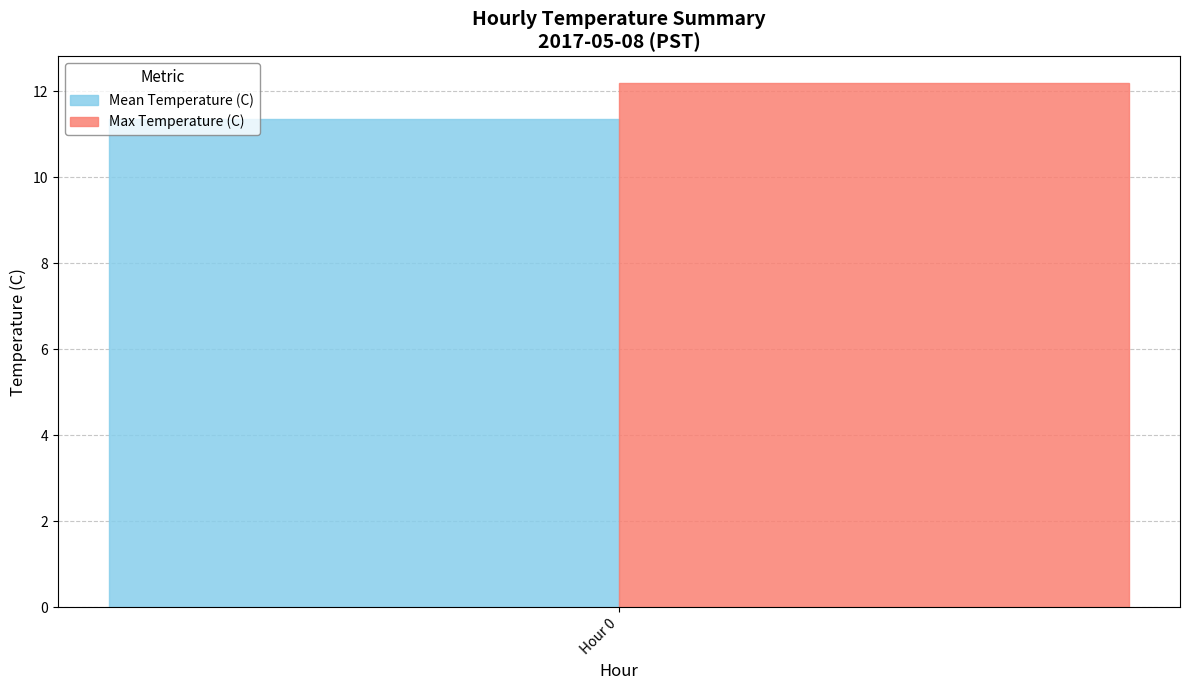

Which series has the widest spread of values?

Mean Temperature (C)